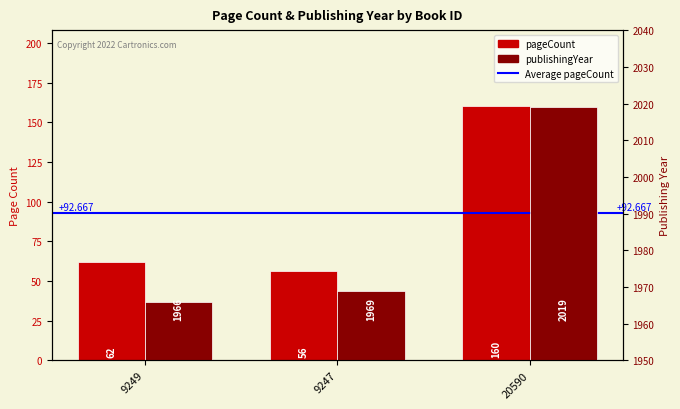

What is the difference between the maximum and minimum values in the pageCount series?

104